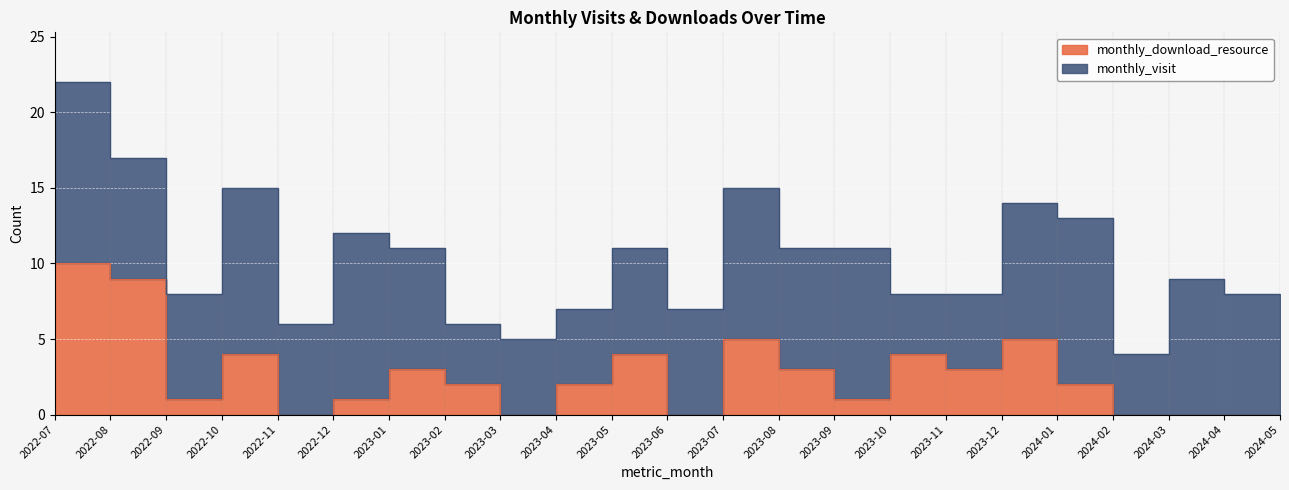

Rank the categories by value from highest to lowest.

2022-07, 2022-08, 2023-07, 2023-12, 2022-10, 2023-05, 2023-10, 2023-01, 2023-08, 2023-11, 2023-02, 2023-04, 2024-01, 2022-09, 2022-12, 2023-09, 2022-11, 2023-03, 2023-06, 2024-02, 2024-03, 2024-04, 2024-05